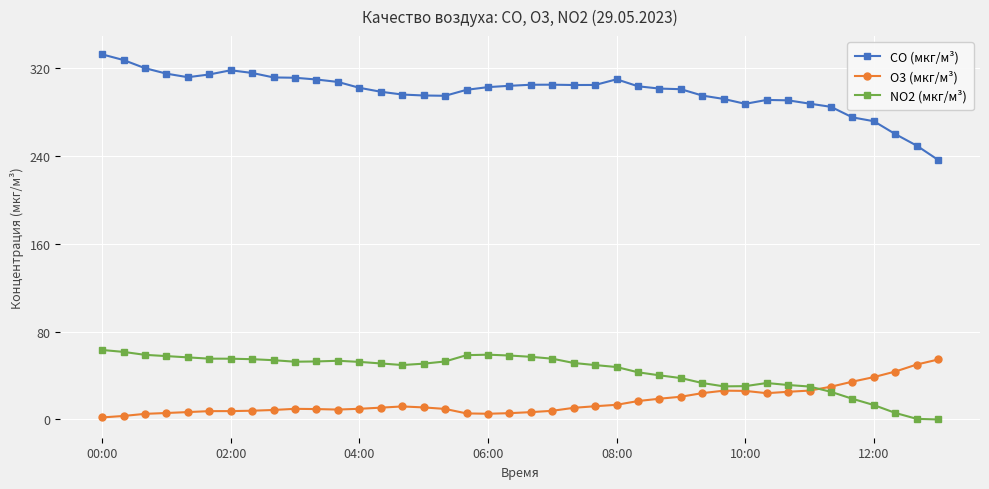

What is the lowest value of the CO (мкг/м³) series?

236.4